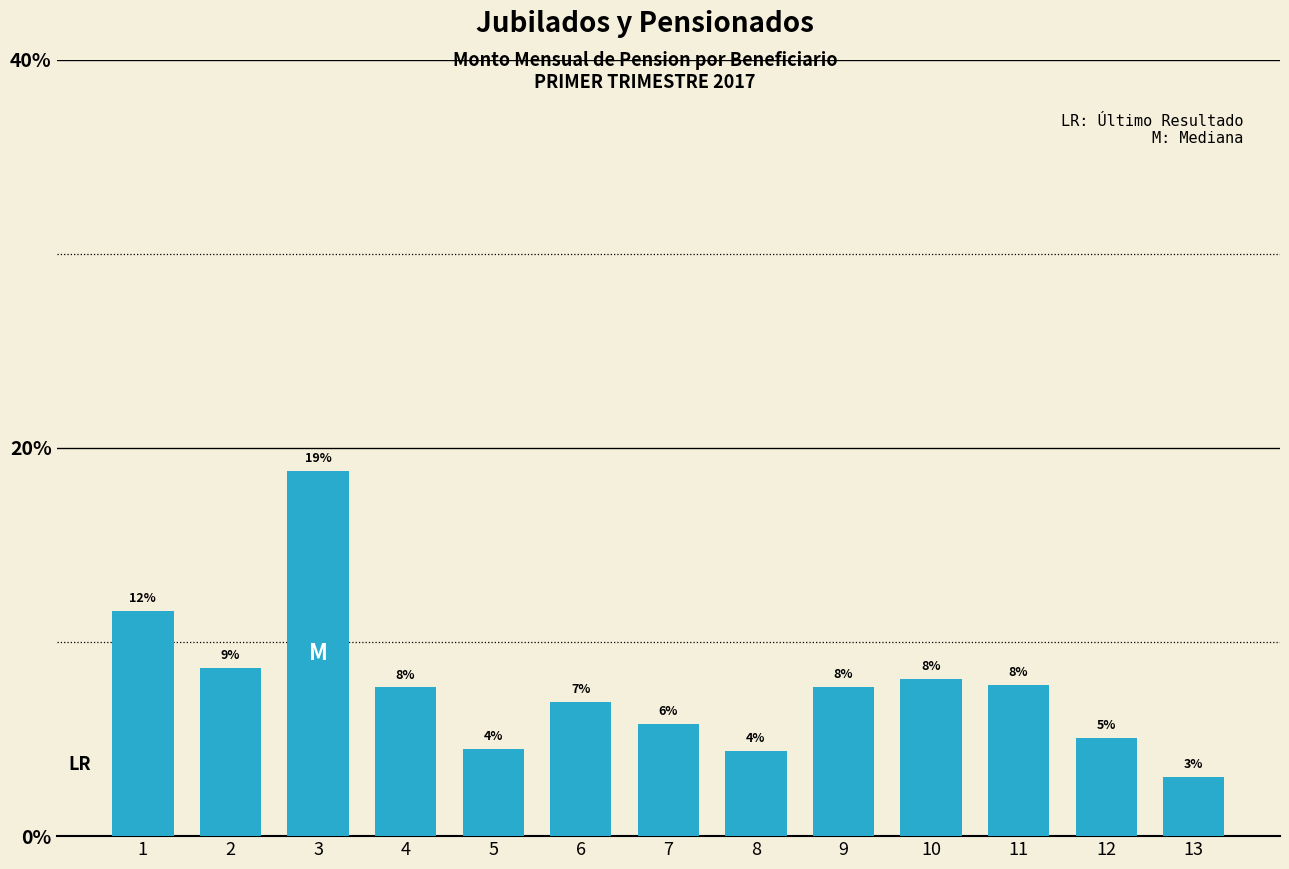

What is the change in value from 10 to 13?

-5.1